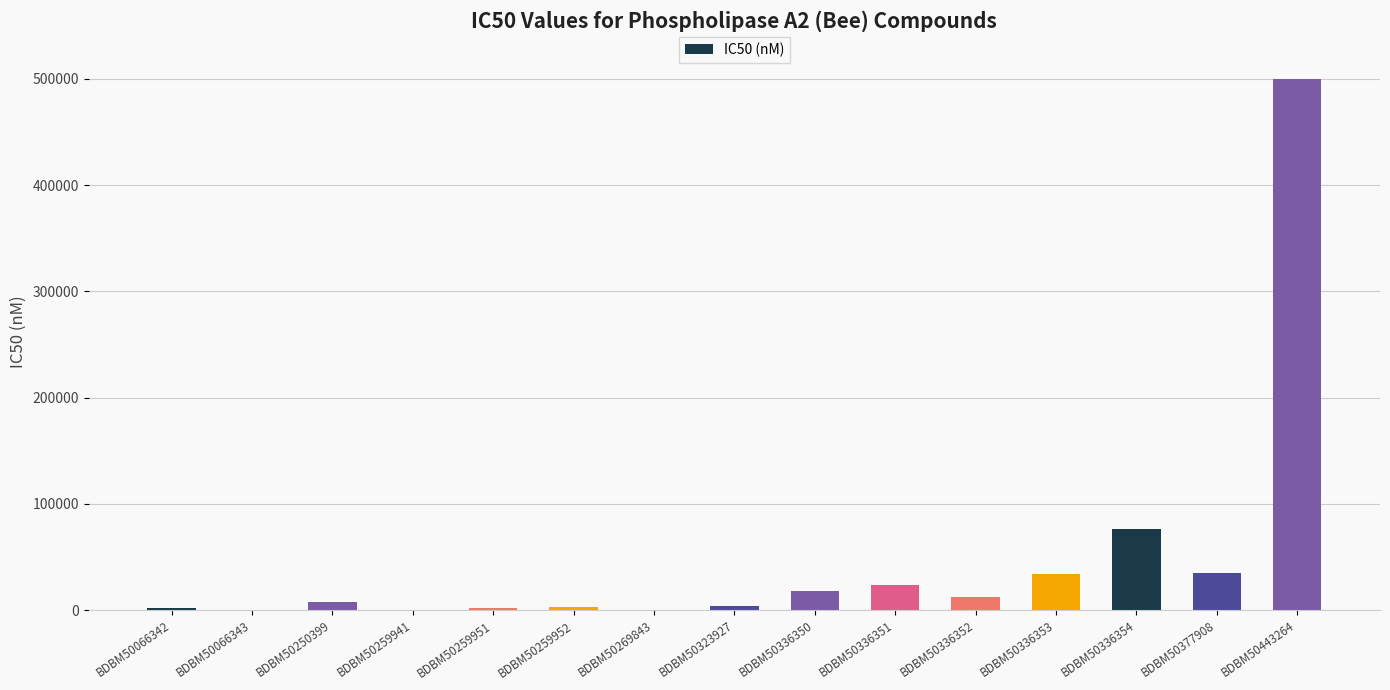

True or false: the data shows 2300 at BDBM50259951.

True